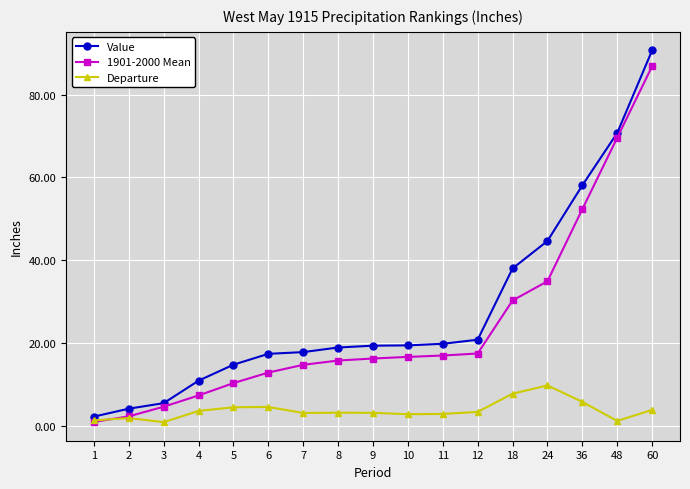

True or false: 1901-2000 Mean has more than 2 interior local peaks.

False